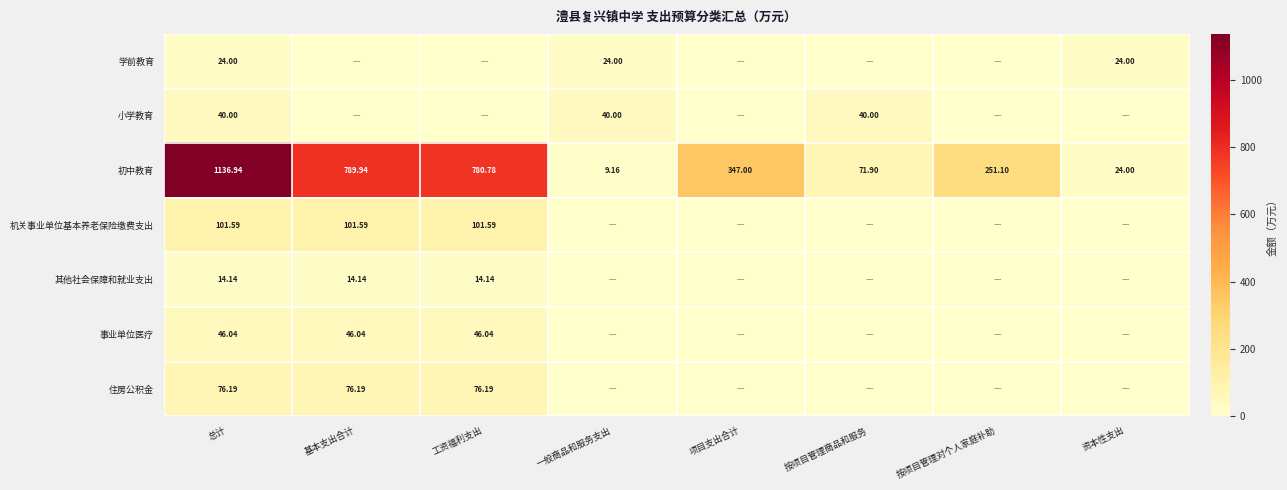

Which category has the highest value across all series?

总计